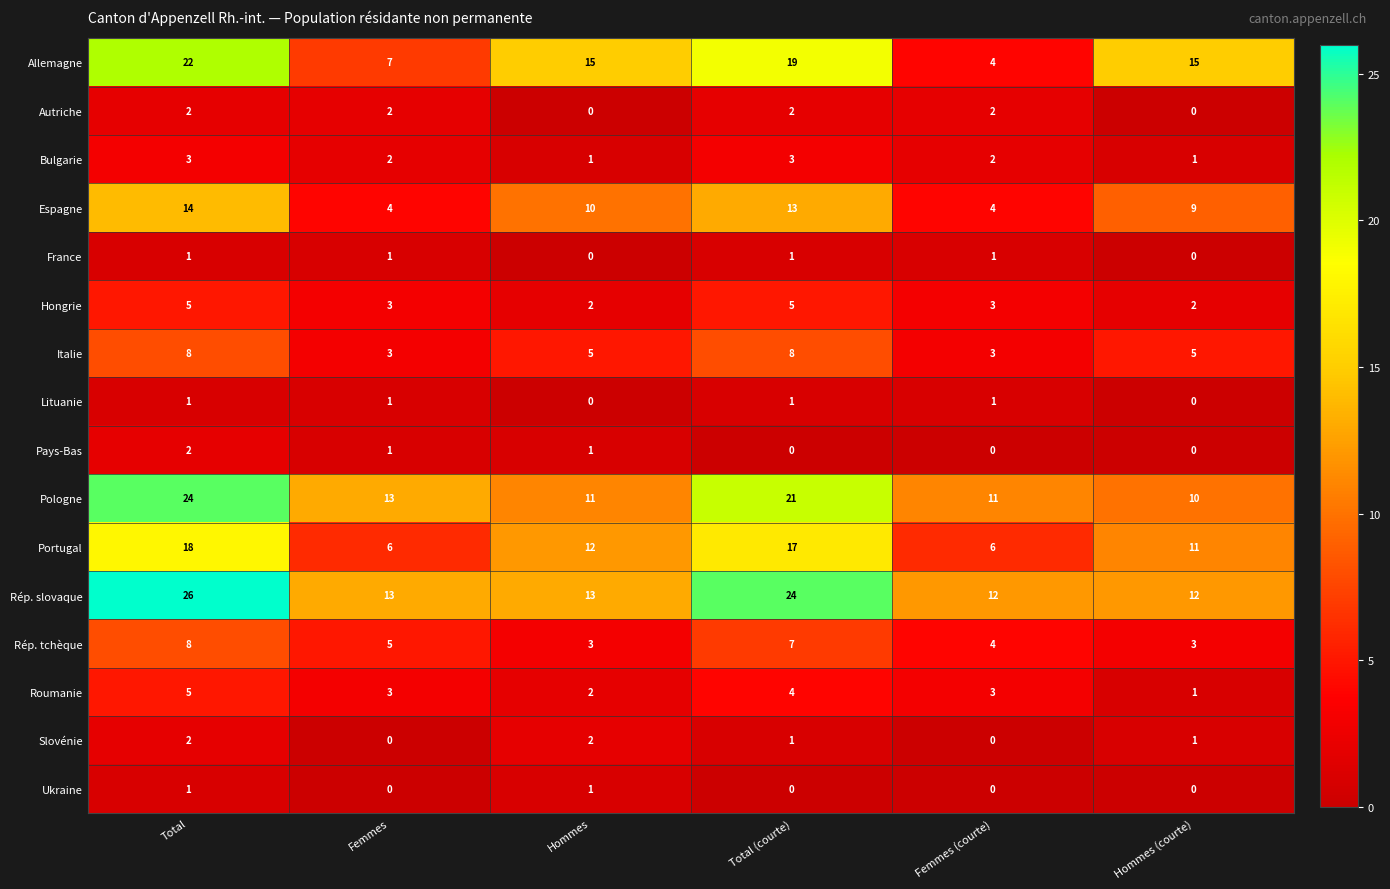

Between Hommes and Femmes (courte), which series saw the biggest shift?

Allemagne